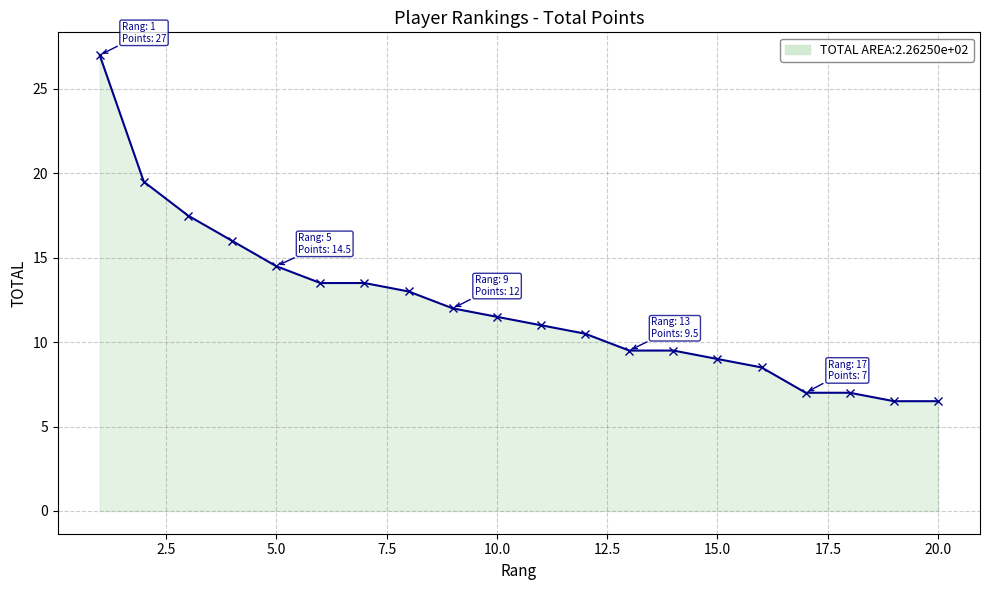

What is the value of the 13th point from the left?

9.5